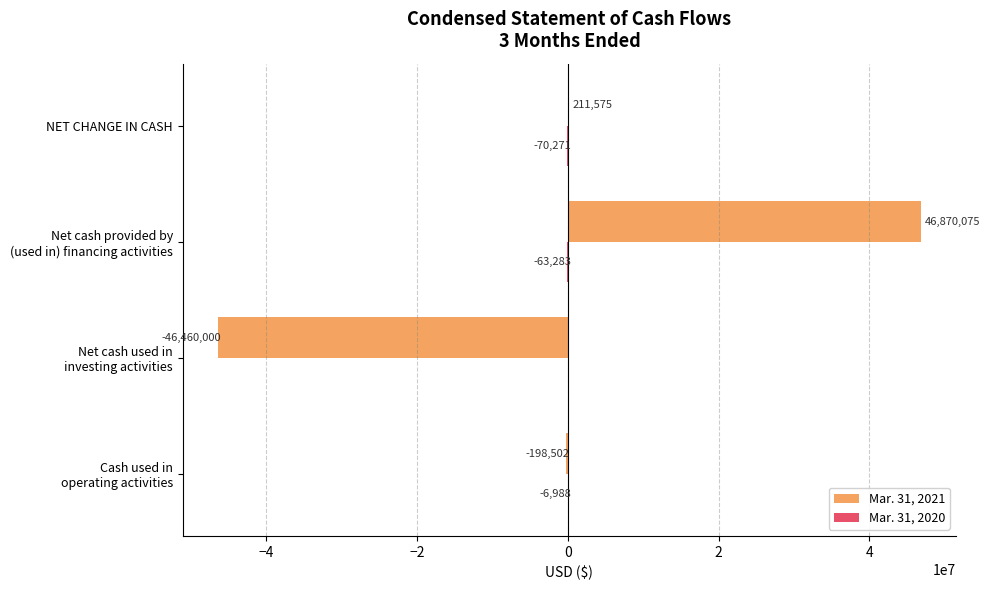

What is the maximum value for Mar. 31, 2021?

46870075